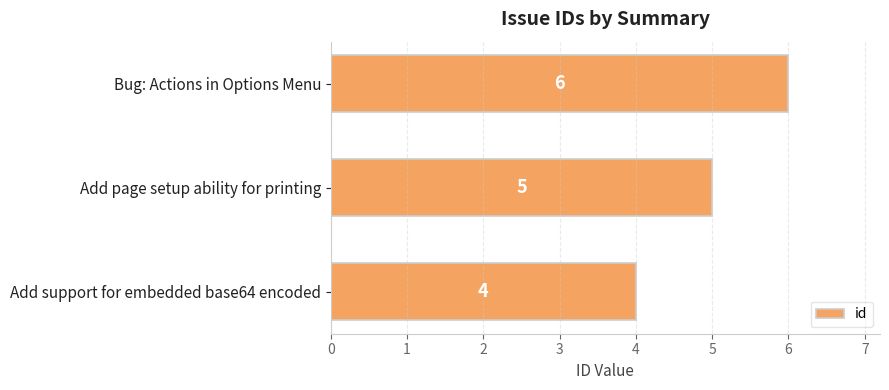

Is it true that the value at Add support for embedded base64 encoded is 4?

True